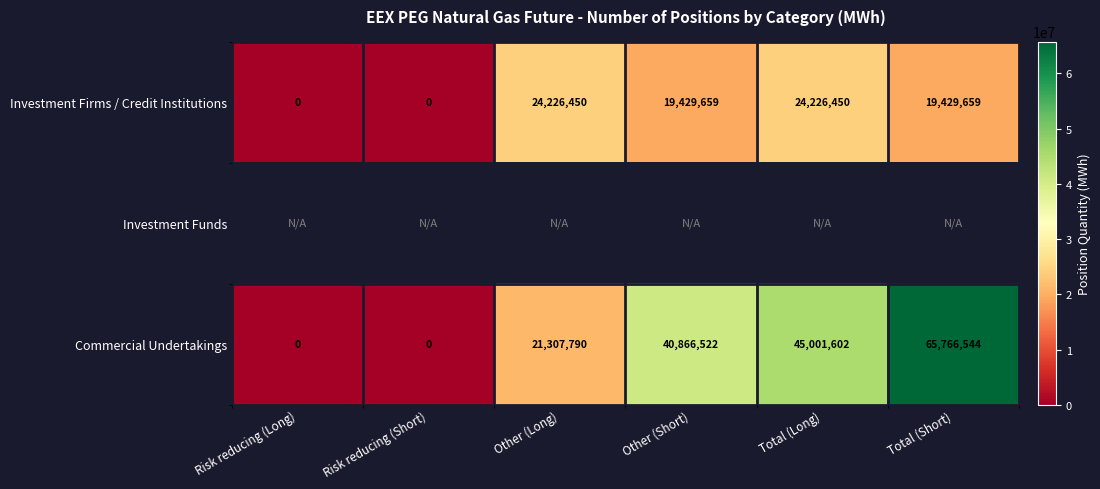

True or false: Investment Firms / Credit Institutions has a value of 31378259 at Other (Short).

False